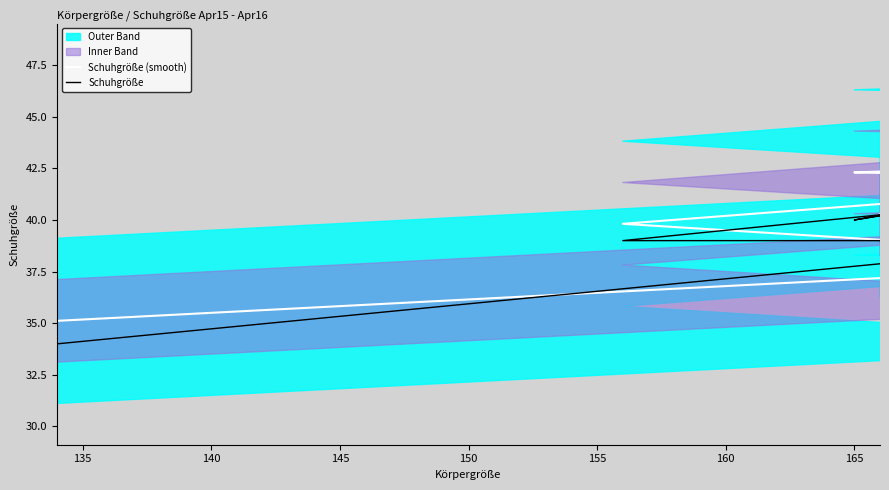

How many lines are shown in the chart?

2